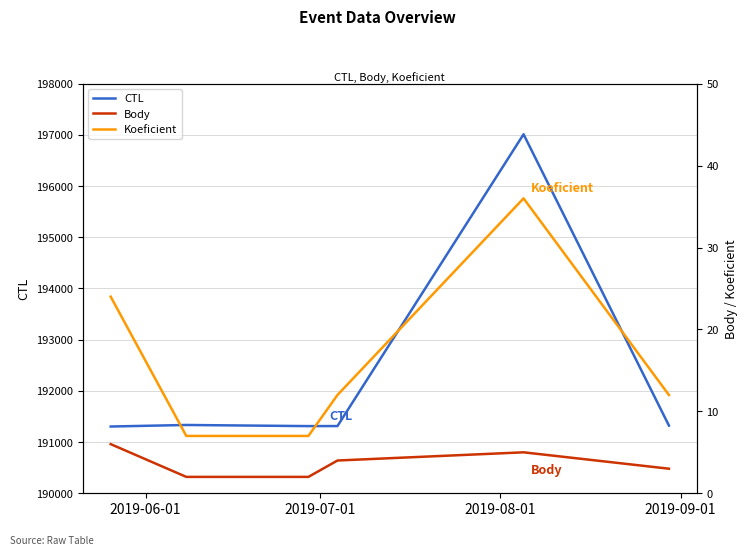

Is this an area chart (filled region under the line)?

No